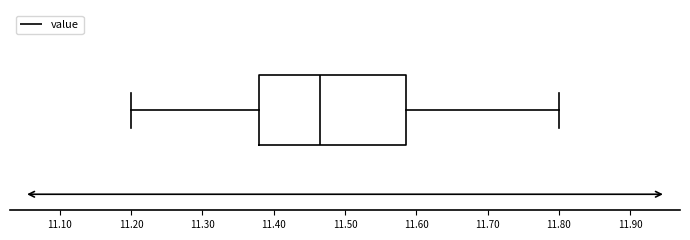

Where does the median line of the box sit on the x-axis? The values are not printed on the chart, so give them approximately, as read against the axis.

11.47